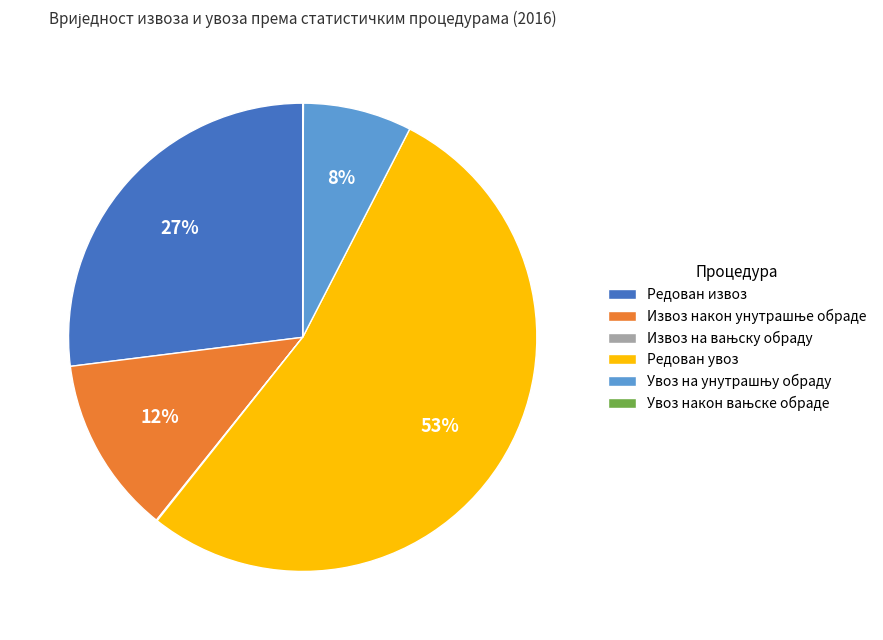

To the nearest percent, what is the average slice percentage?

17%